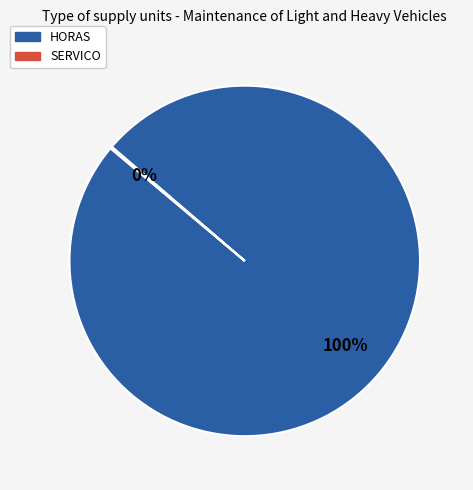

Which category has the biggest portion of the pie?

HORAS